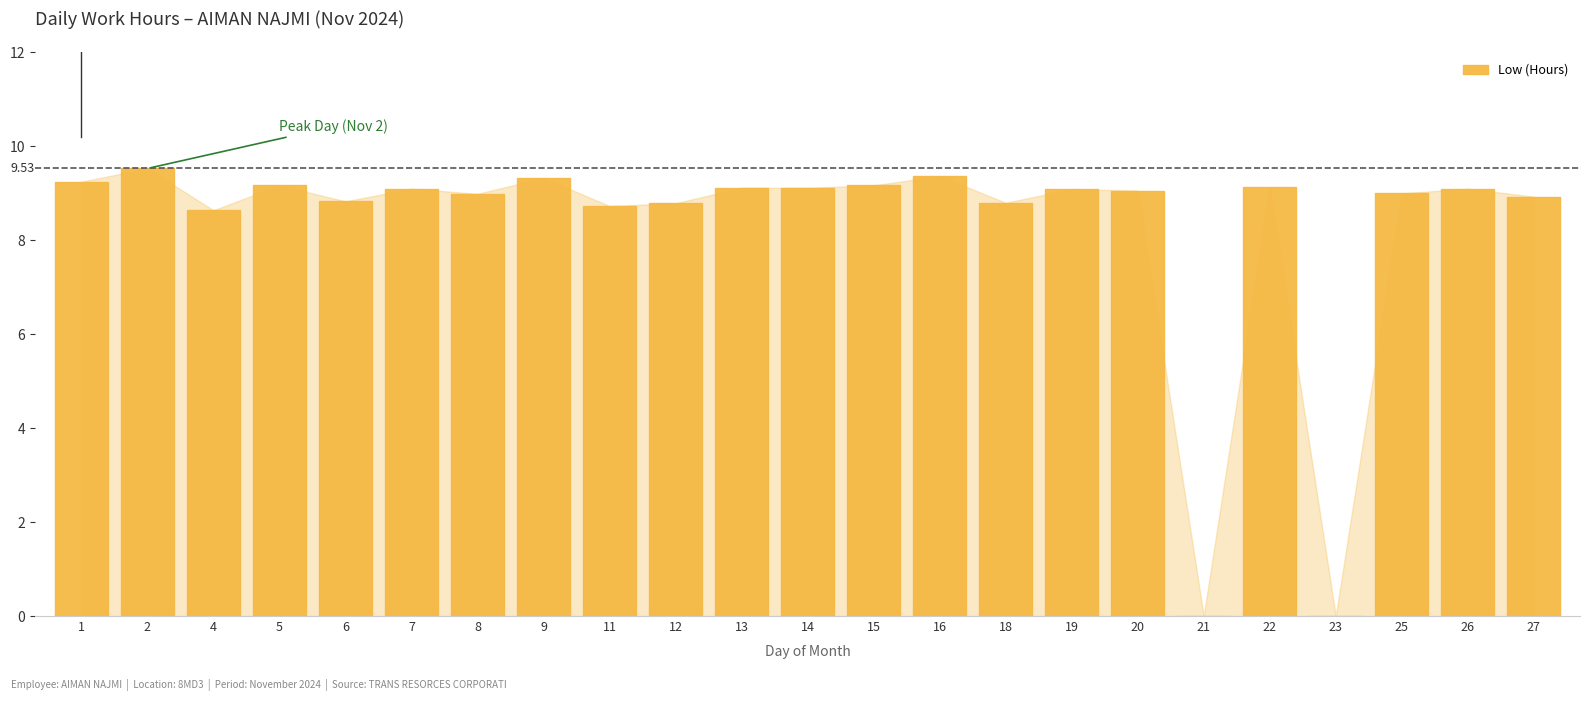

What is the change in value from 6 to 23?

-8.8